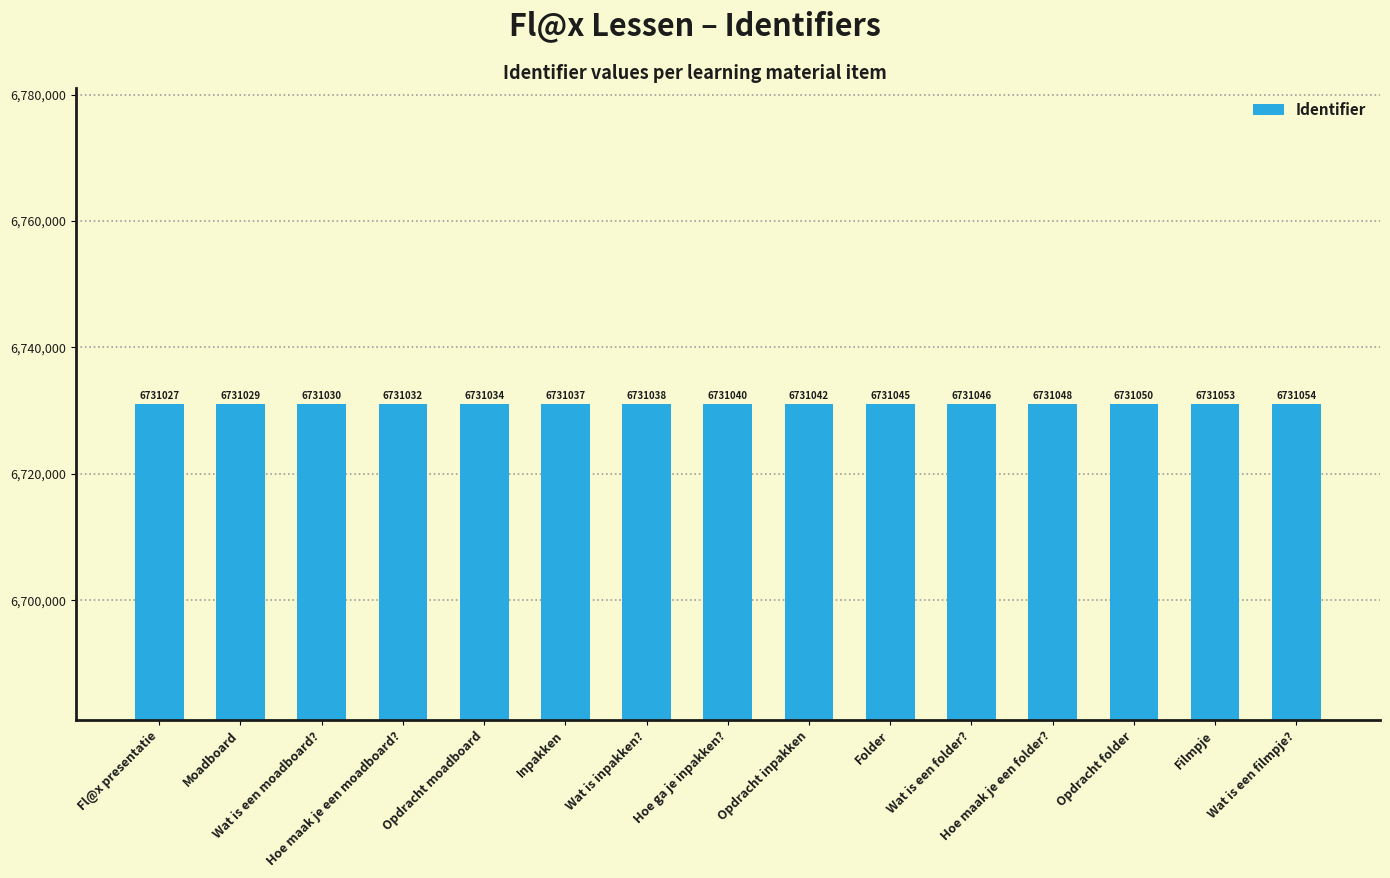

What is the difference between the maximum and minimum values?

27